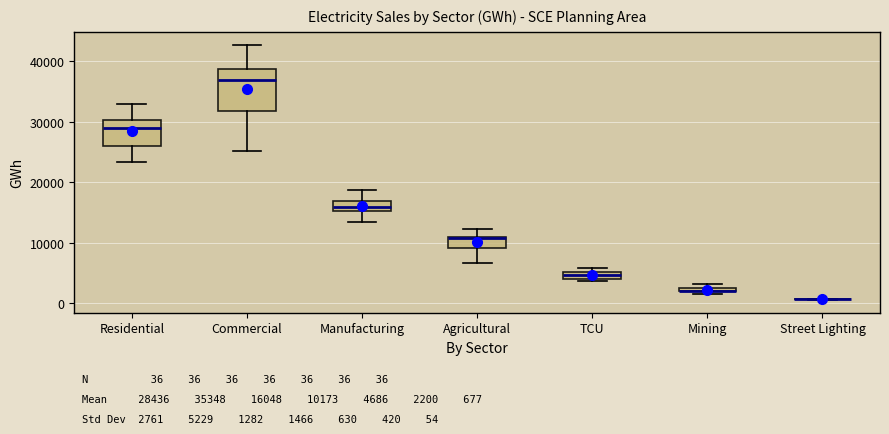

Comparing the boxes themselves (not the whiskers), which one is the tallest?

Commercial